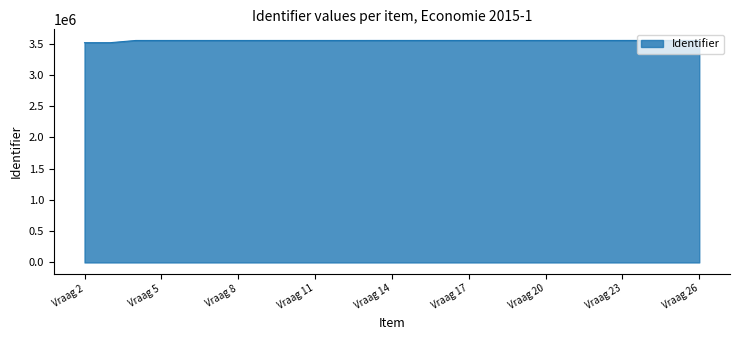

What is the maximum value shown in the chart?

3552720